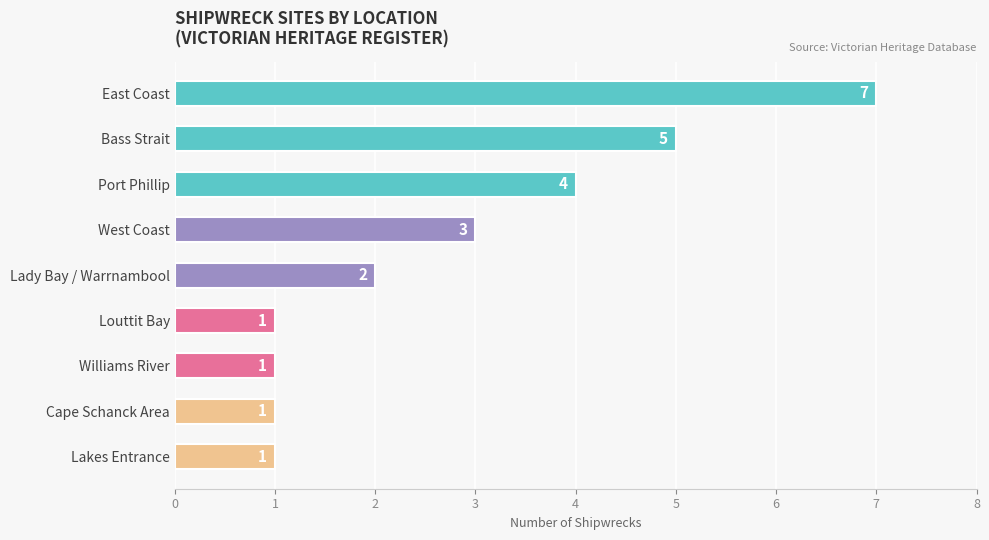

What is the change in value from Lakes Entrance to Lady Bay / Warrnambool?

+1